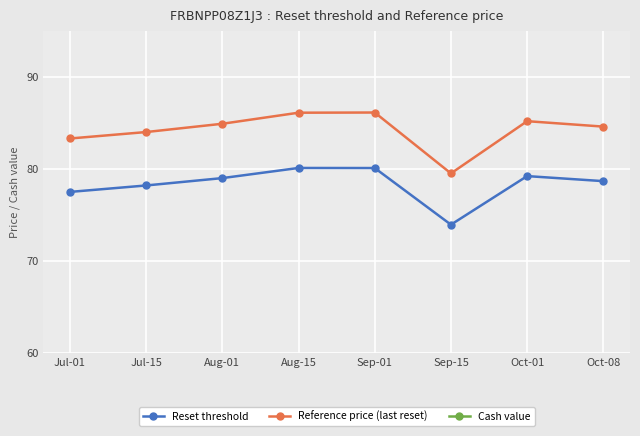

True or false: Reset threshold and Cash value cross at least once.

False